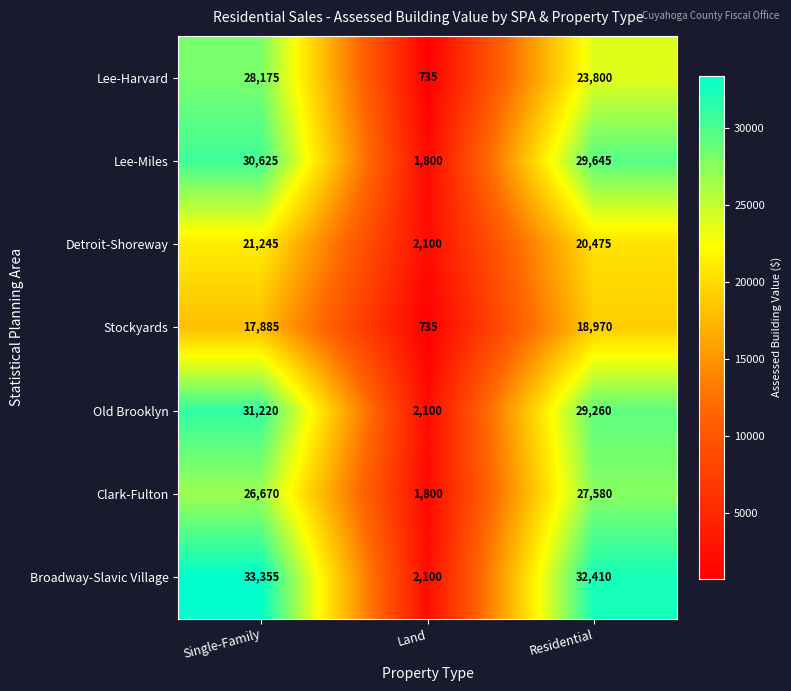

Where does the Lee-Miles series first go above 29645?

Single-Family